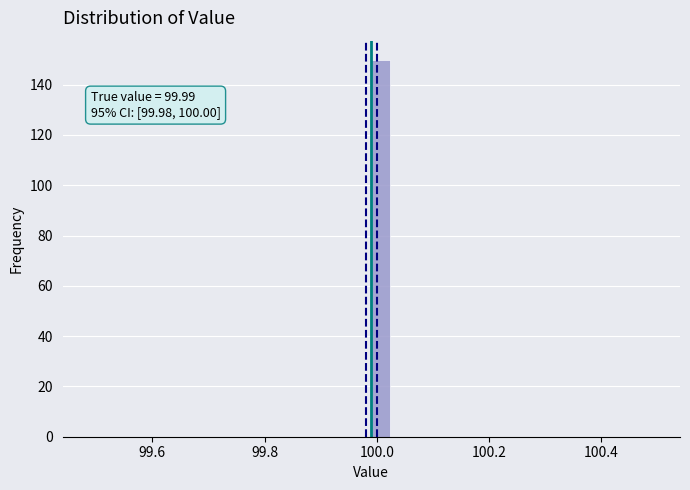

Read against the x-axis, roughly where is the centre of the tallest bar?

100.00